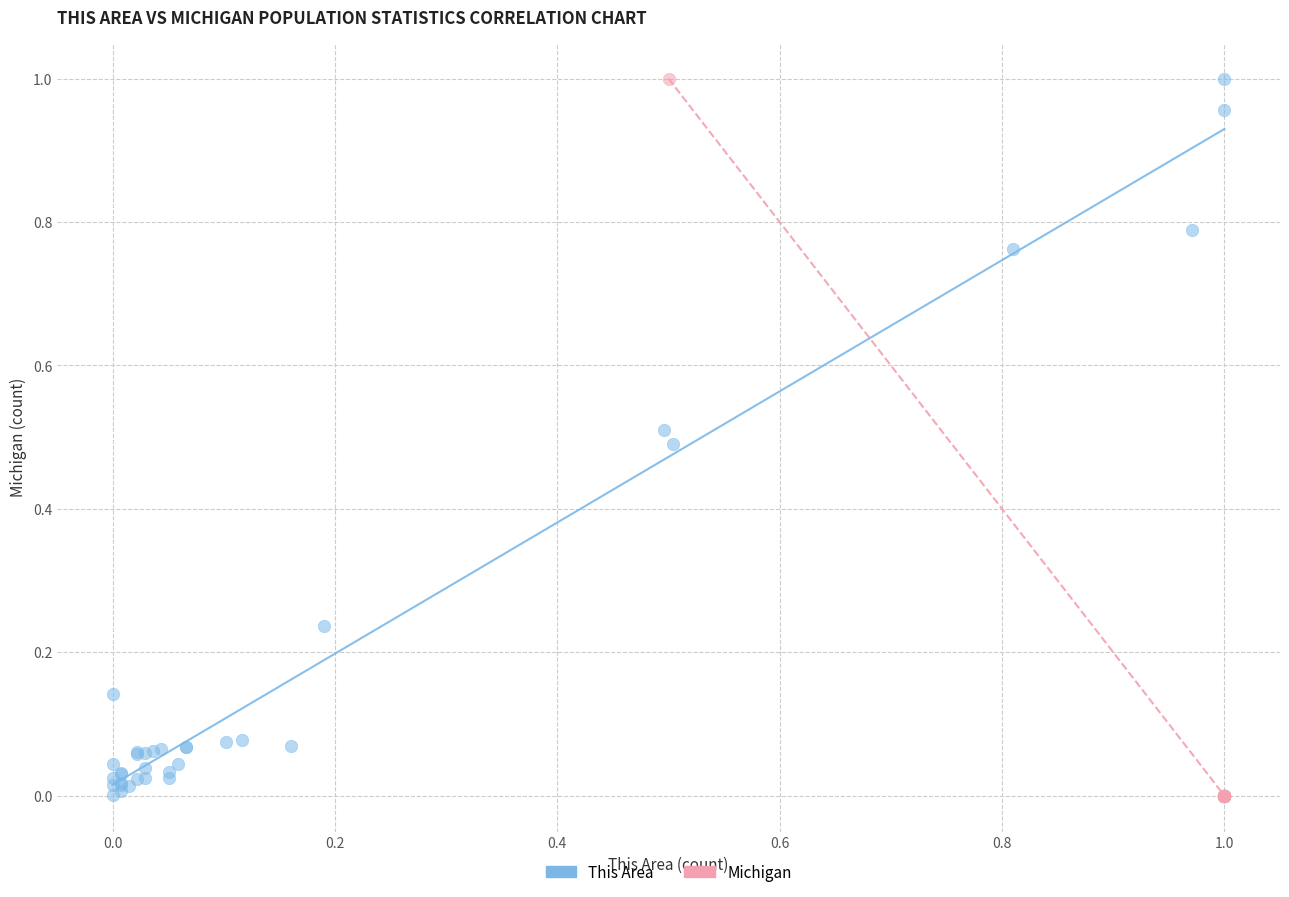

Which series has the widest spread of Y values?

Michigan